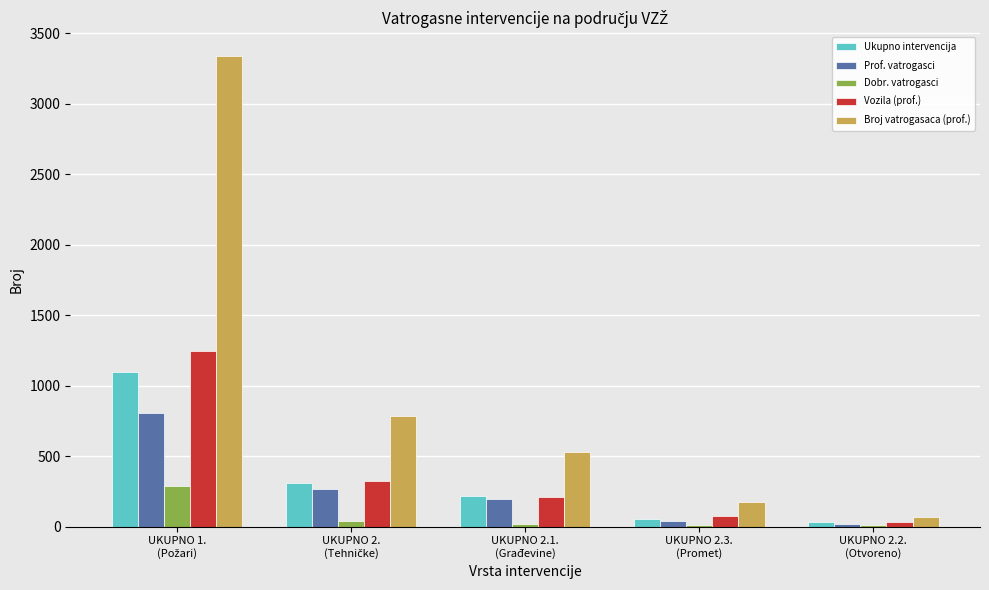

What is the greatest value displayed?

3340